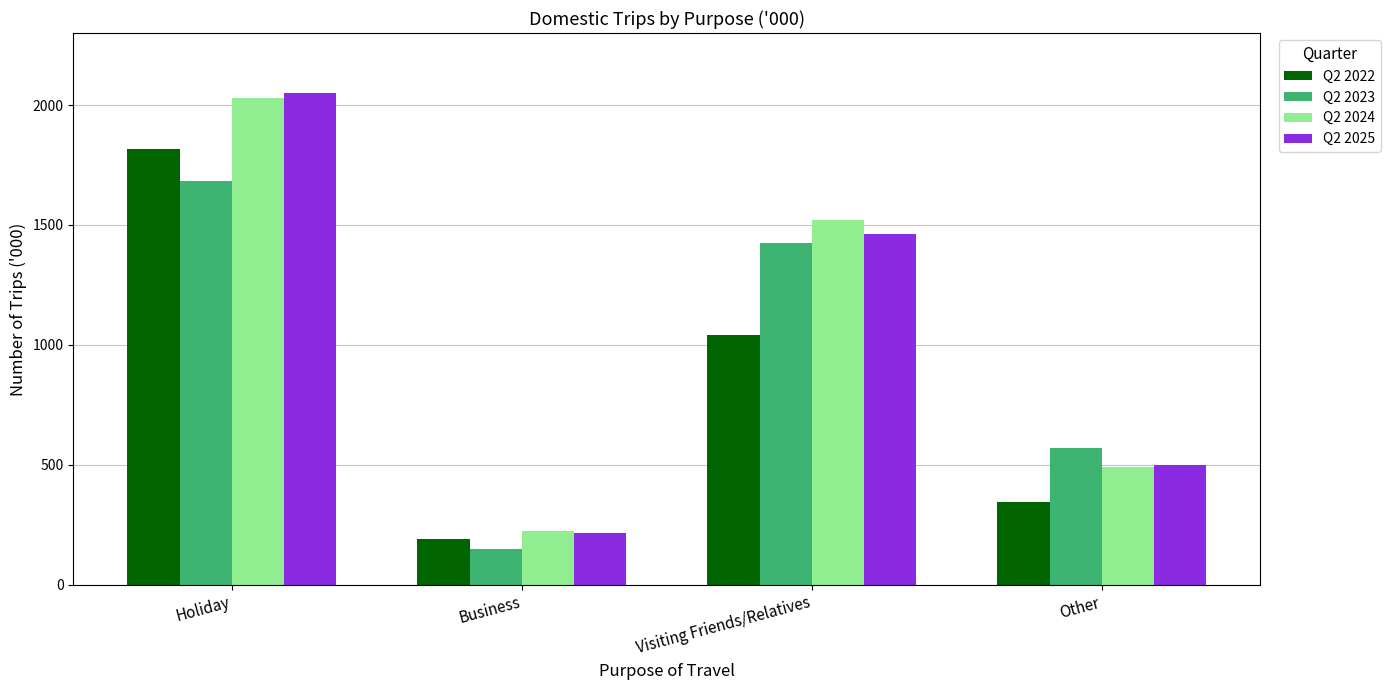

What is the sum of all Q2 2023 values?

3825.7